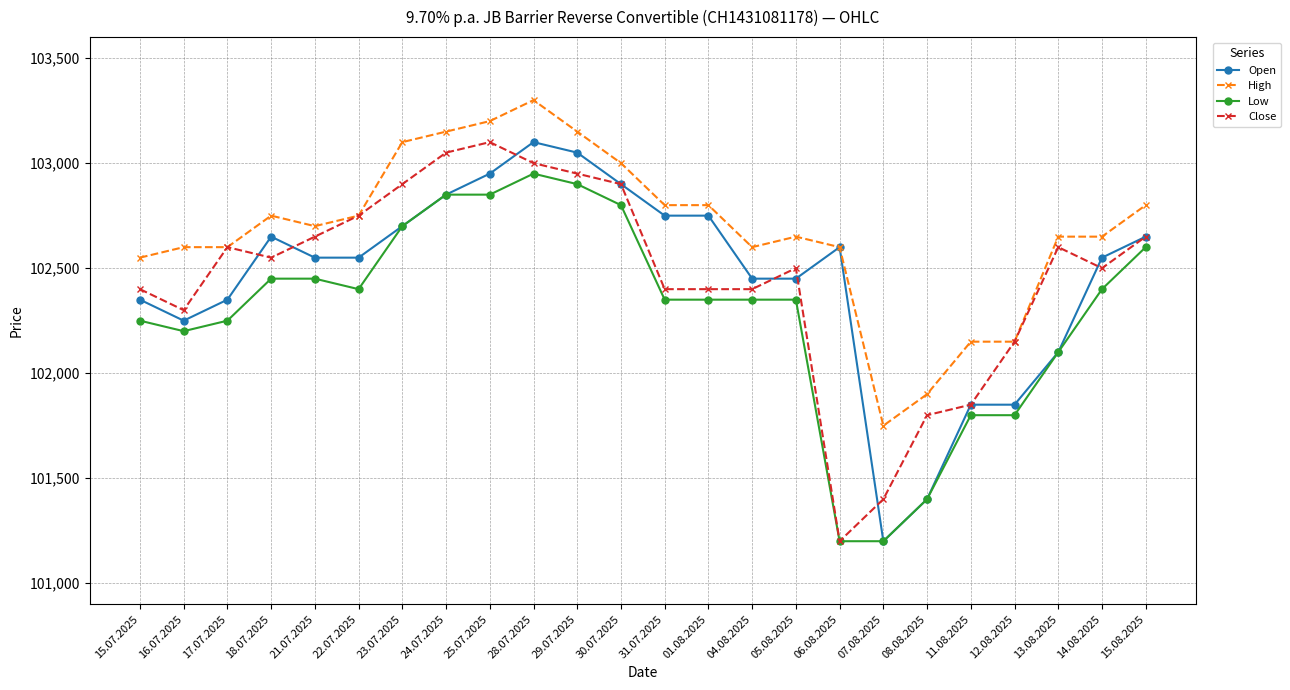

How many distinct data groups are displayed?

4